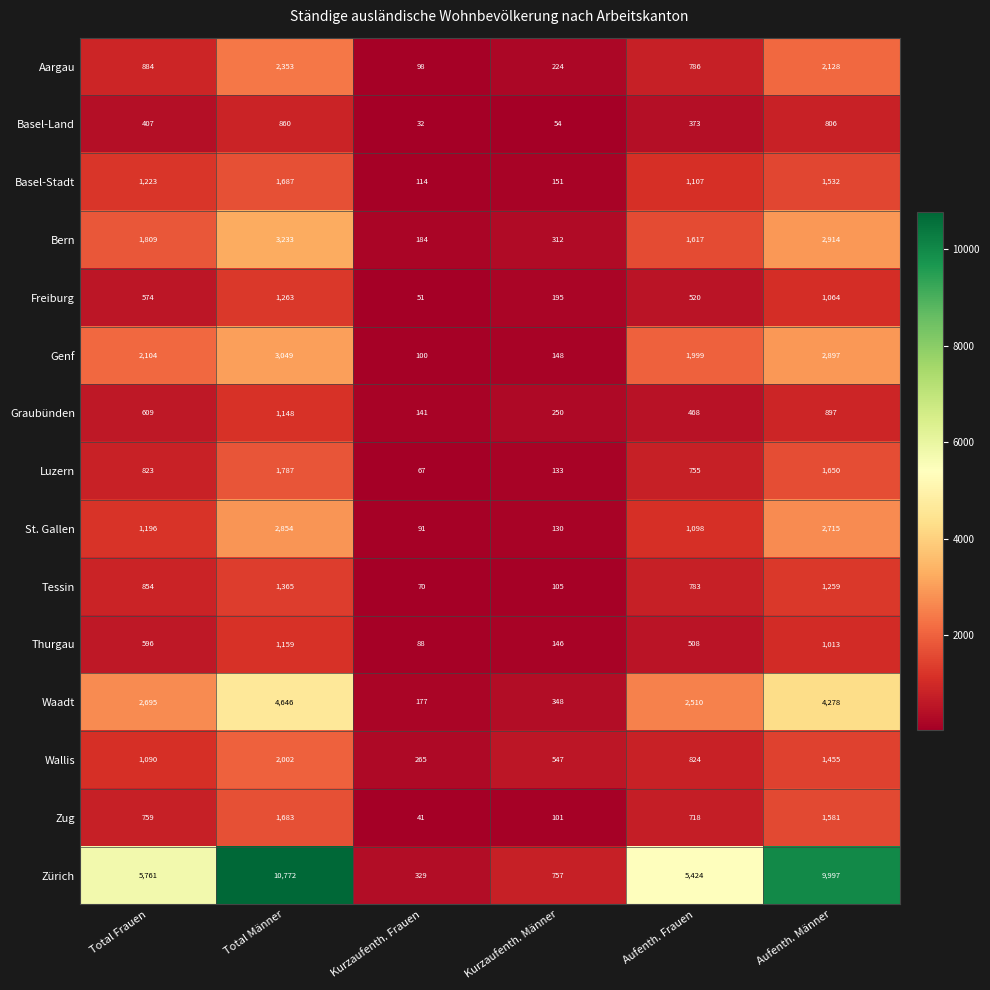

What is the sum of all Tessin values?

4436